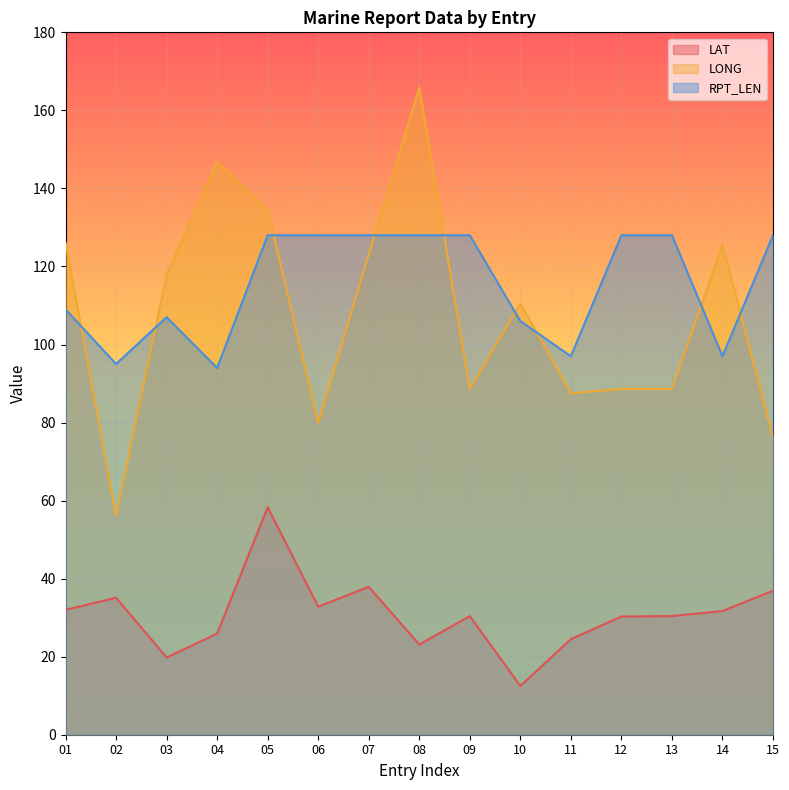

True or false: RPT_LEN and LAT cross at least once.

False